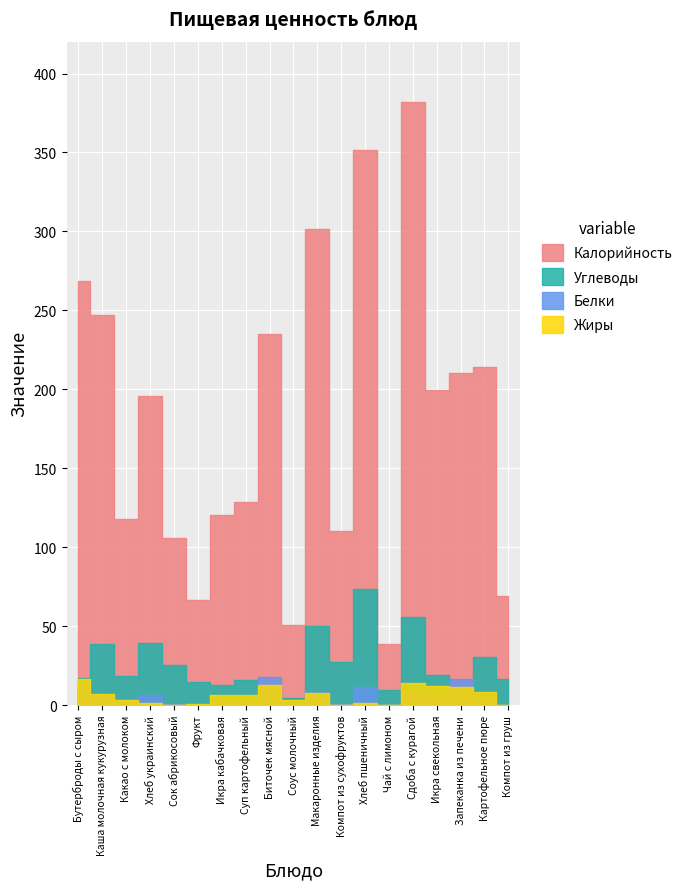

Reading left to right, transcribe all the data shown in this chart.

Калорийность: 268.7	247.1	117.7	195.6	105.6	66.6	120.4	128.6	234.8	50.7	301.3	110.1	351.6	38.8	382.0	199.4	210.6	213.9	69.1
Белки: 11.9	6.6	3.6	6.6	1.0	0.6	2.2	2.6	17.5	1.6	8.2	0.5	11.4	0.2	8.0	3.6	16.5	4.7	0.1
Жиры: 16.8	7.2	3.3	1.2	0.0	0.6	6.7	6.1	12.9	3.0	7.5	0.0	1.2	0.1	14.0	12.2	11.2	8.3	0.1
Углеводы: 17.4	39.0	18.3	39.6	25.4	14.7	12.8	15.7	12.1	4.2	50.3	27.0	73.8	9.3	56.0	18.9	10.9	30.3	16.8